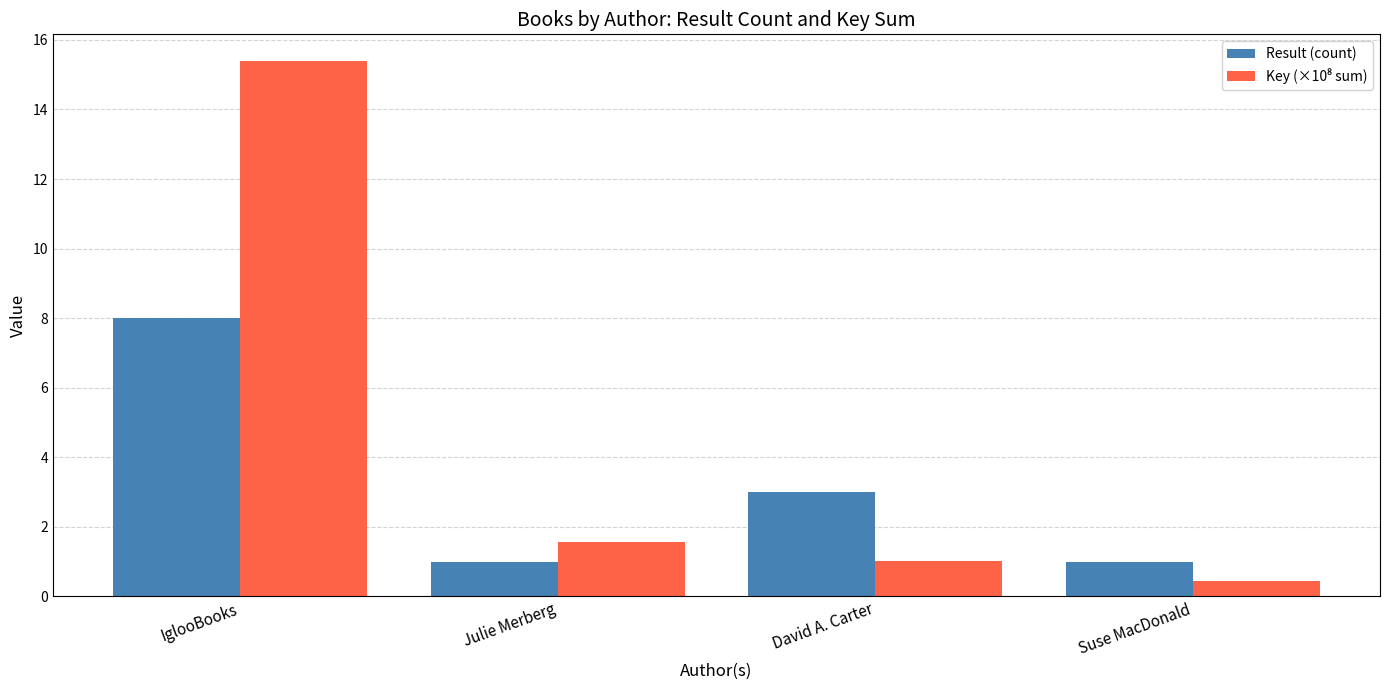

How many groups of bars are there?

4